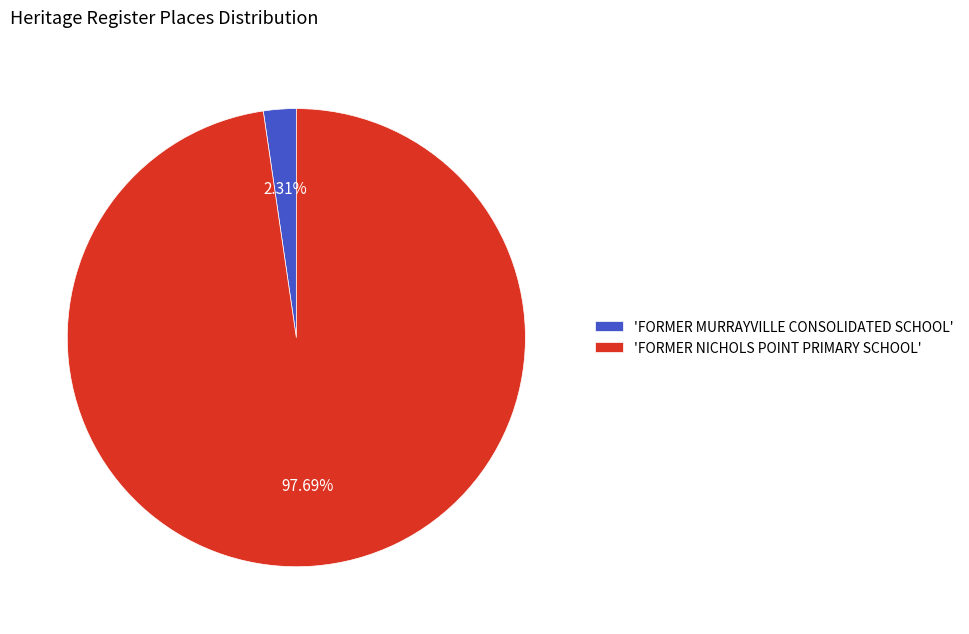

What is the smallest slice in the pie chart?

'FORMER MURRAYVILLE CONSOLIDATED SCHOOL'